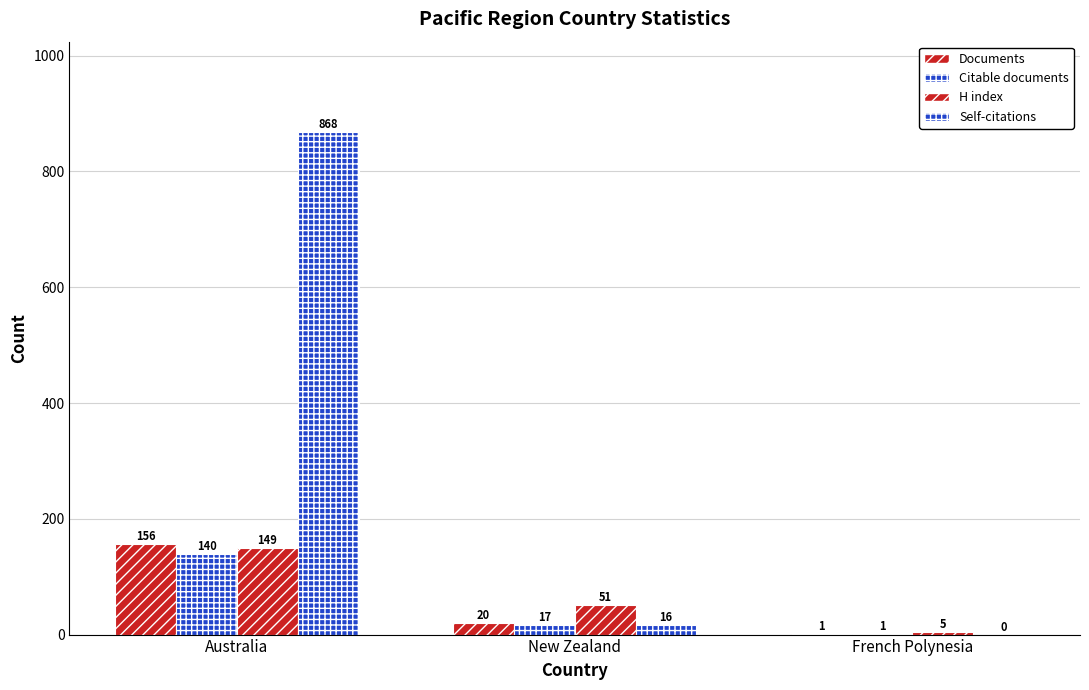

What is the difference between the maximum and minimum values in the Citable documents series?

139